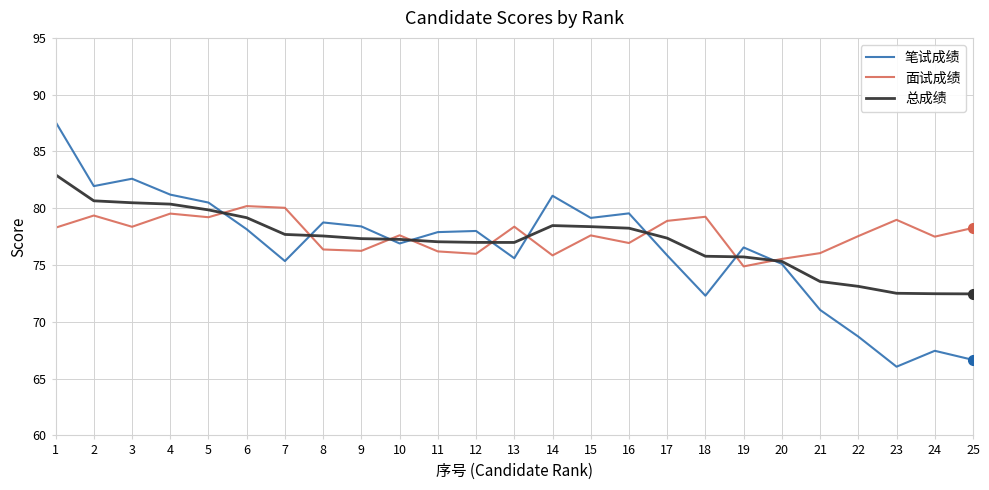

How many lines are shown in the chart?

3